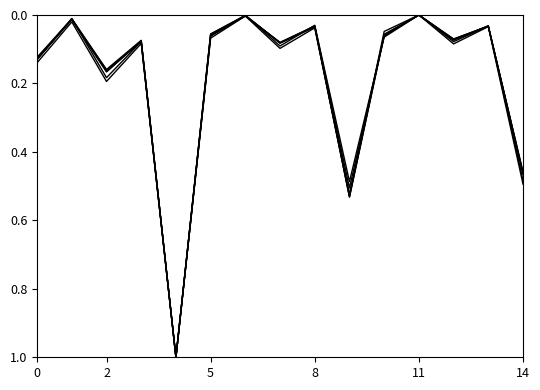

How many lines are shown in the chart?

6